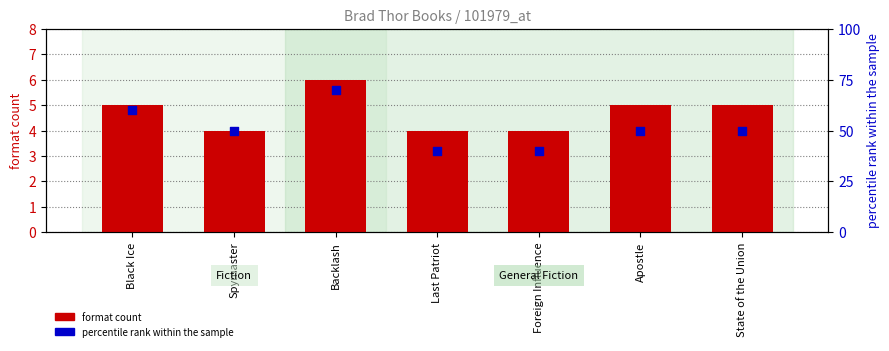

What are all the series names shown in the legend?

format count, percentile rank within the sample